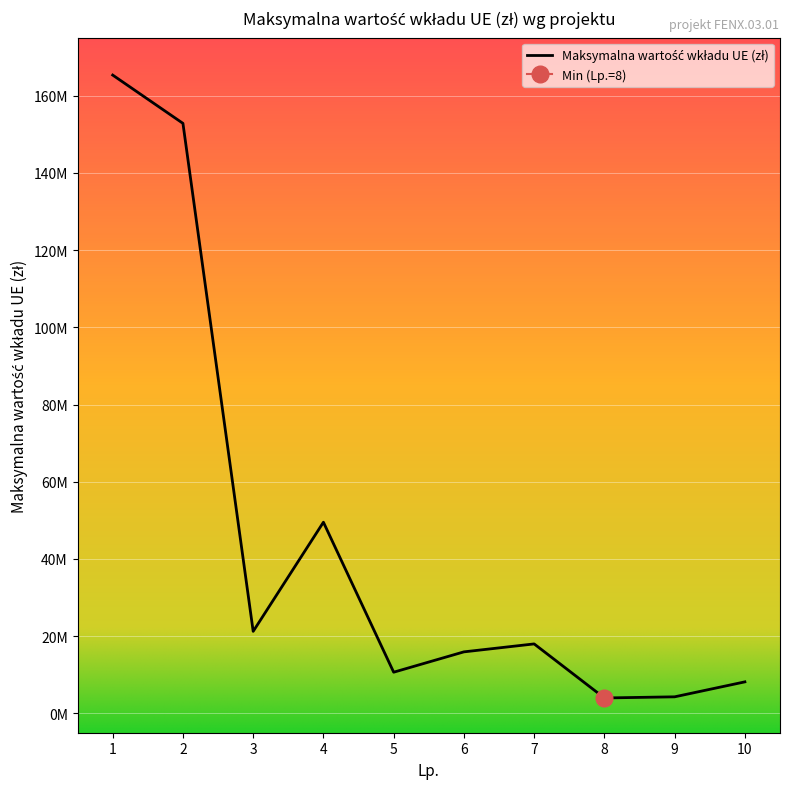

Rank the categories by value from lowest to highest.

8, 9, 10, 5, 6, 7, 3, 4, 2, 1